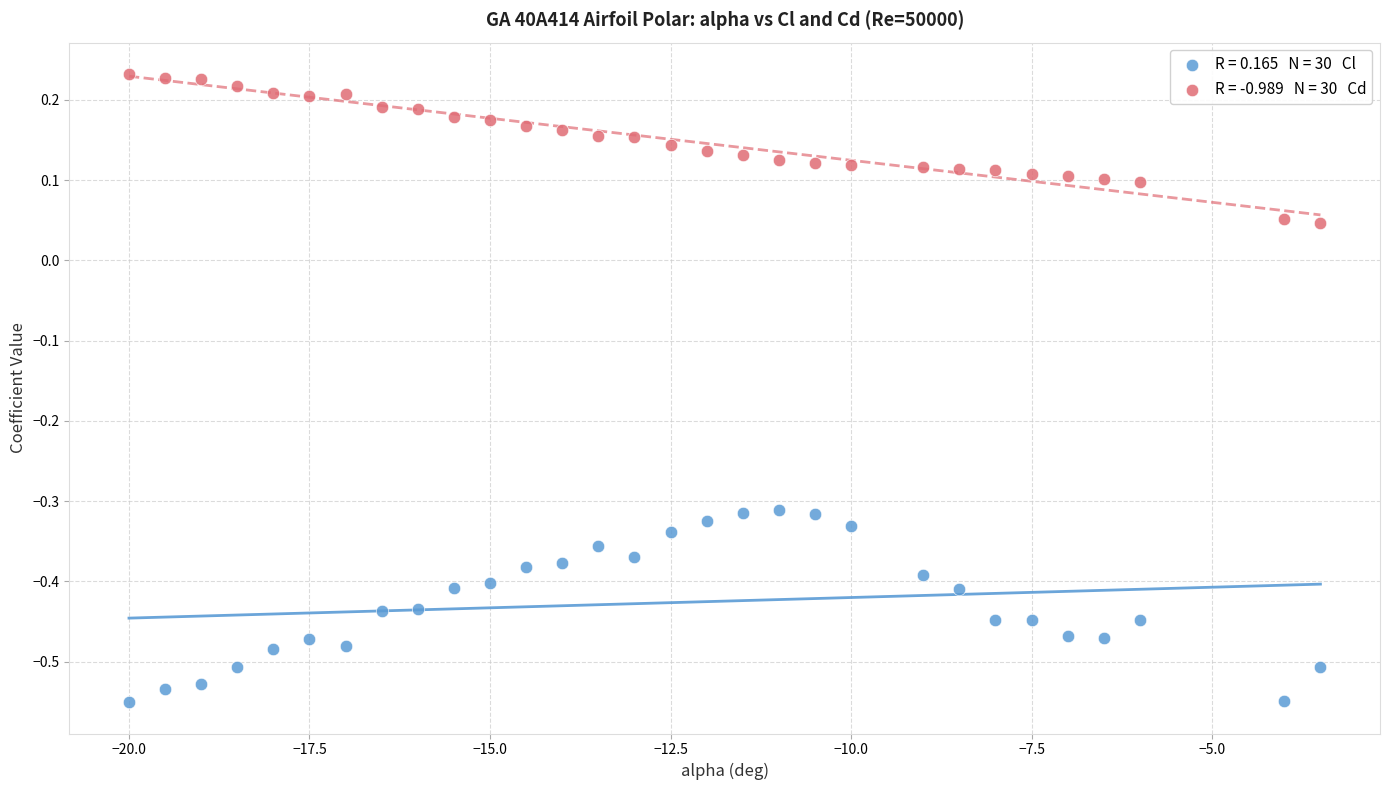

Across all data points, what is the range of X values (max minus min)?

16.5